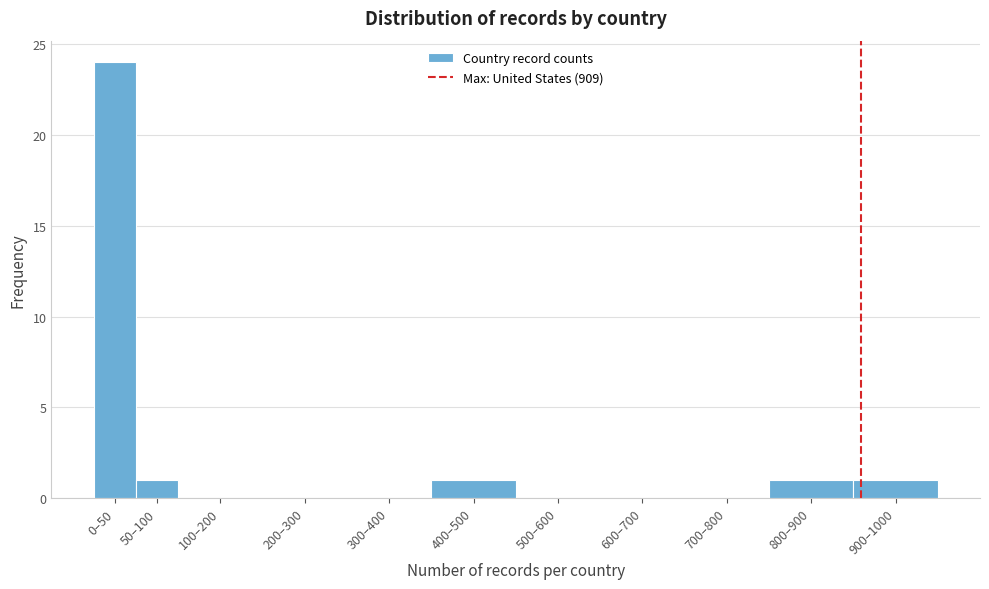

Reading right to left, extract all data points from this chart.

900–1000=1	800–900=1	700–800=0	600–700=0	500–600=0	400–500=1	300–400=0	200–300=0	100–200=0	50–100=1	0–50=24